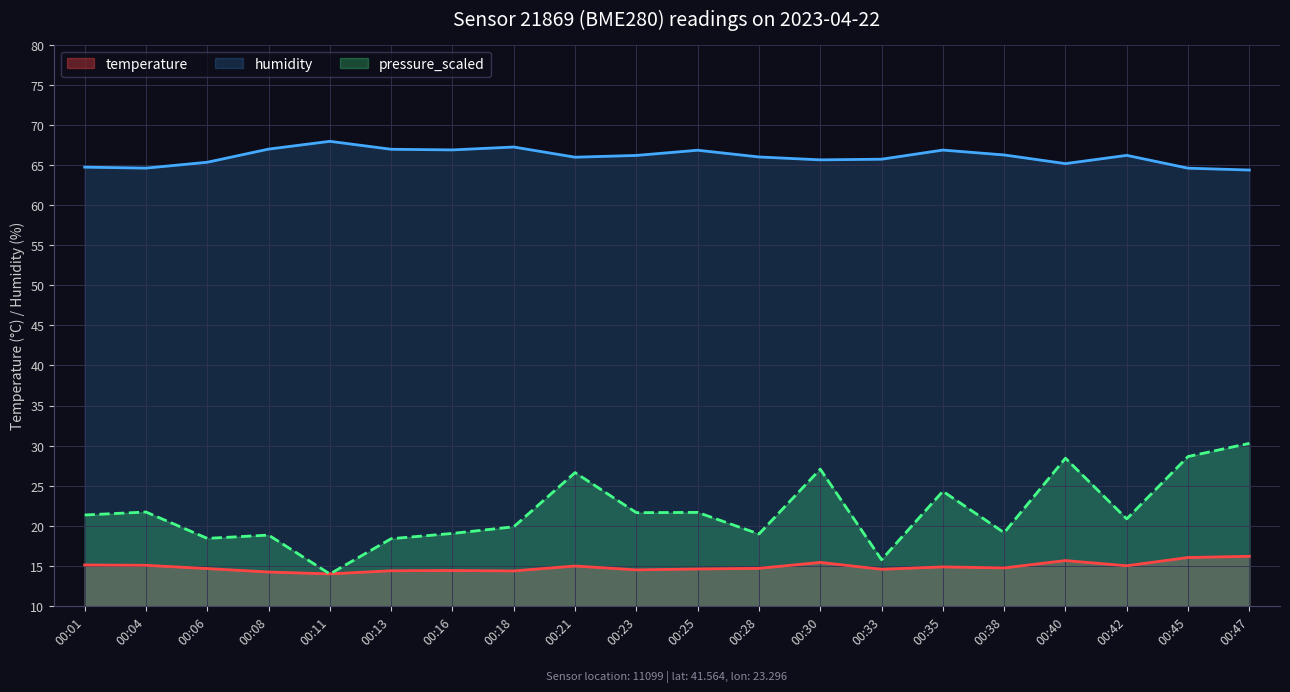

What is the minimum value for humidity?

64.4